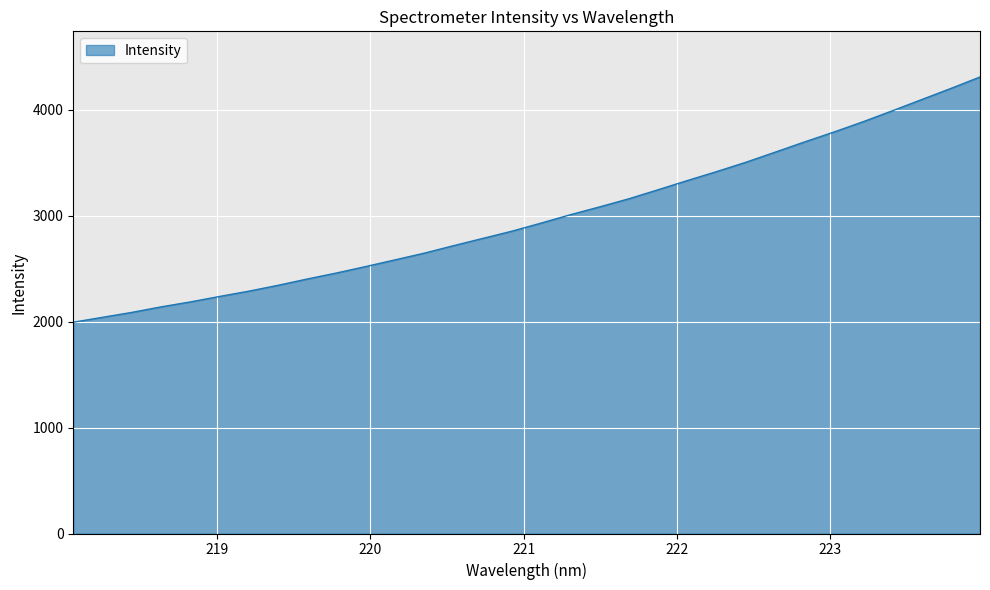

What is the minimum value shown in the chart?

1995.0